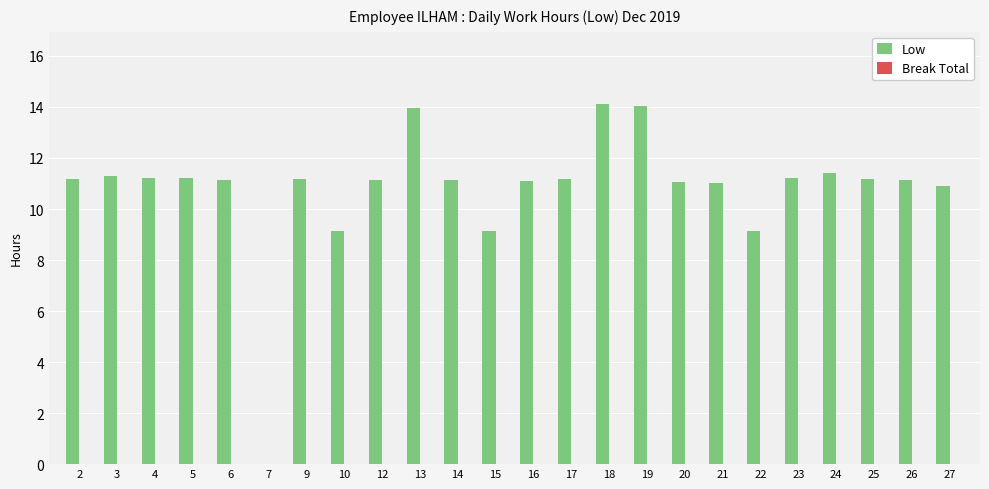

What is the maximum value shown in the chart?

14.1